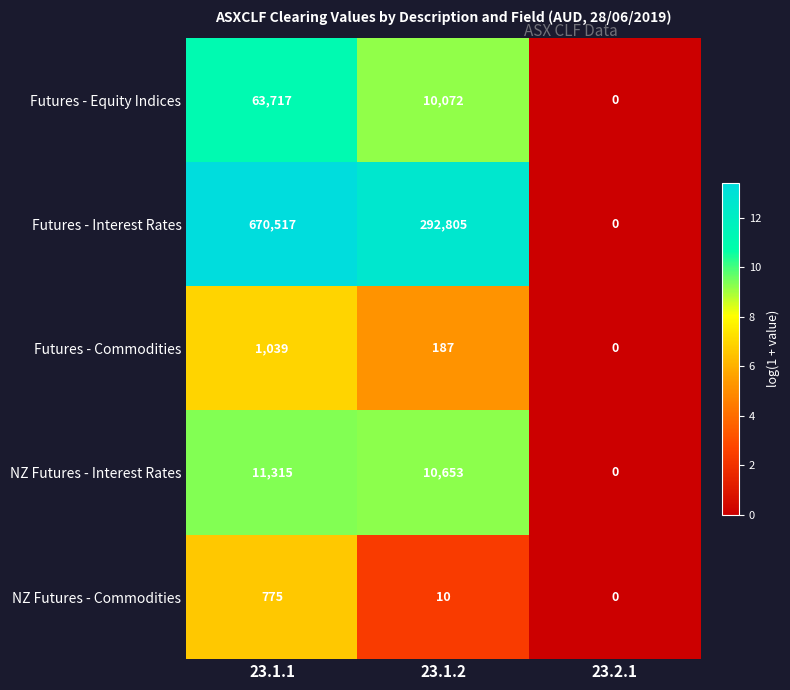

Which series has the widest spread of values?

Futures - Interest Rates